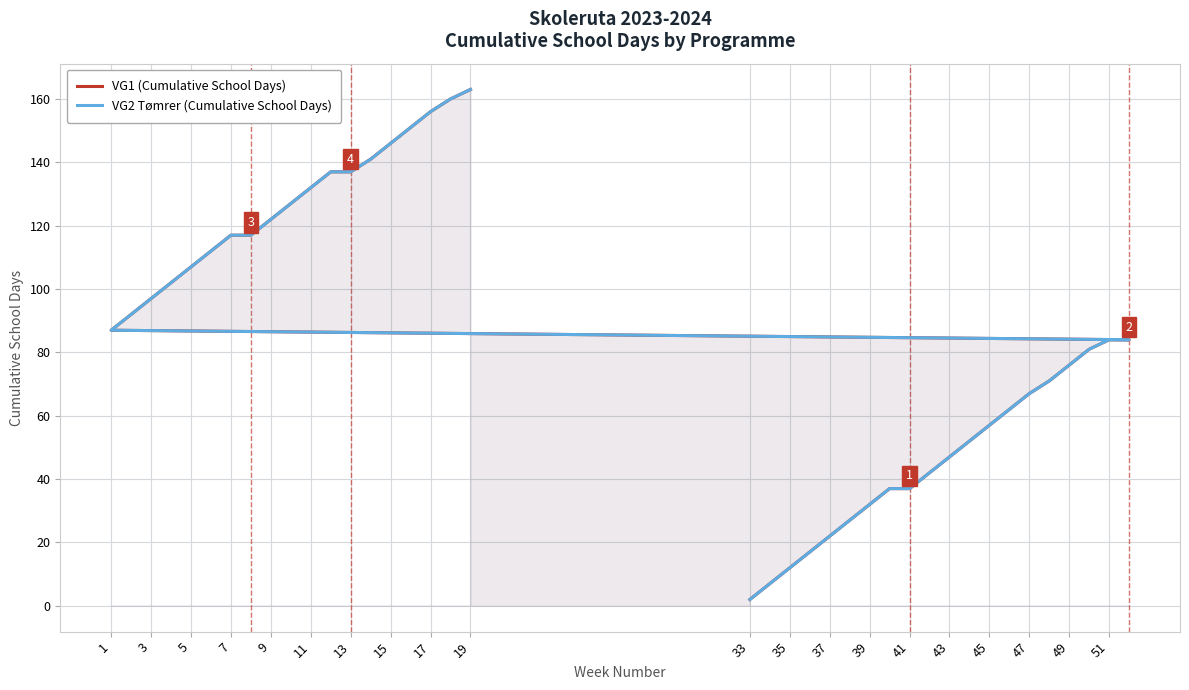

True or false: VG1 (Cumulative School Days) and VG2 Tømrer (Cumulative School Days) cross at least once.

False